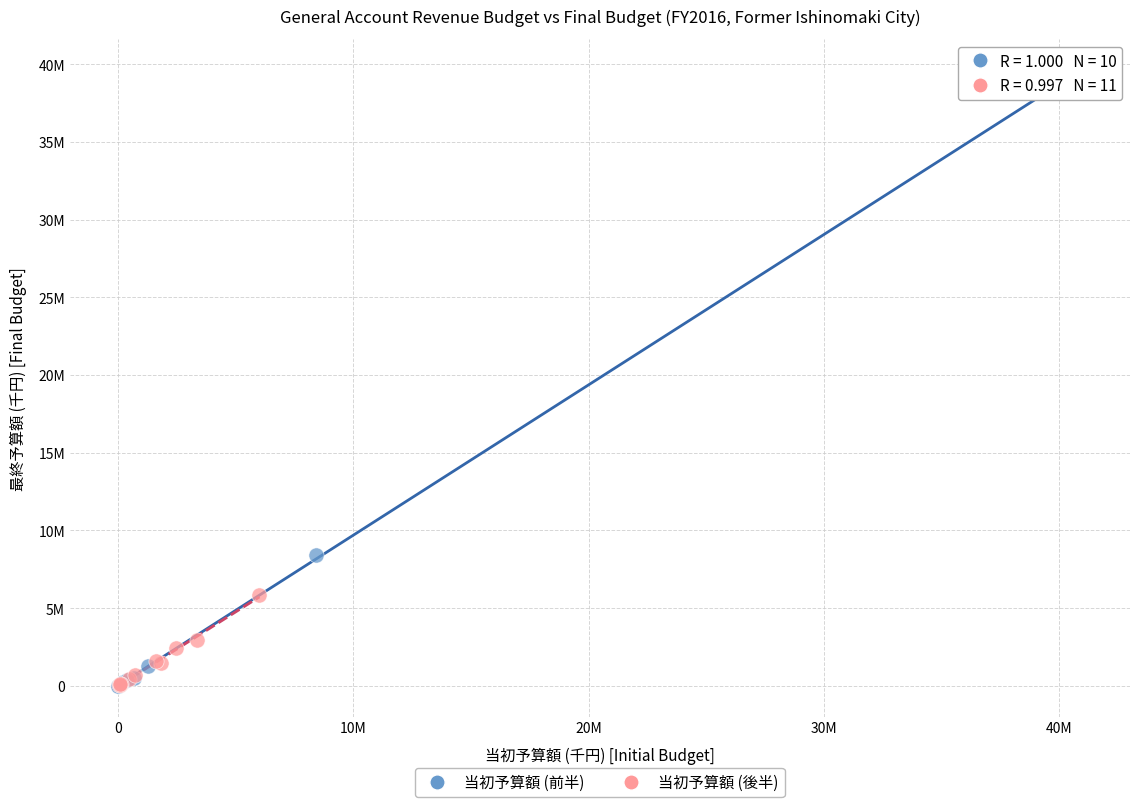

Which series contains the highest Y value?

当初予算額 (前半)